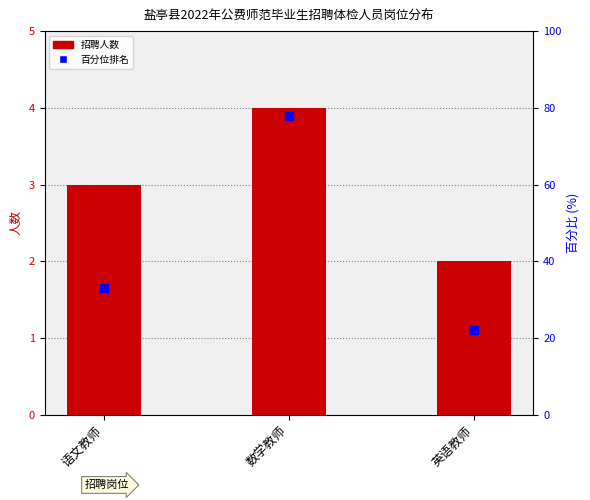

Is the value of 百分位 at 英语教师 greater than the value of 人数 at 语文教师?

Yes